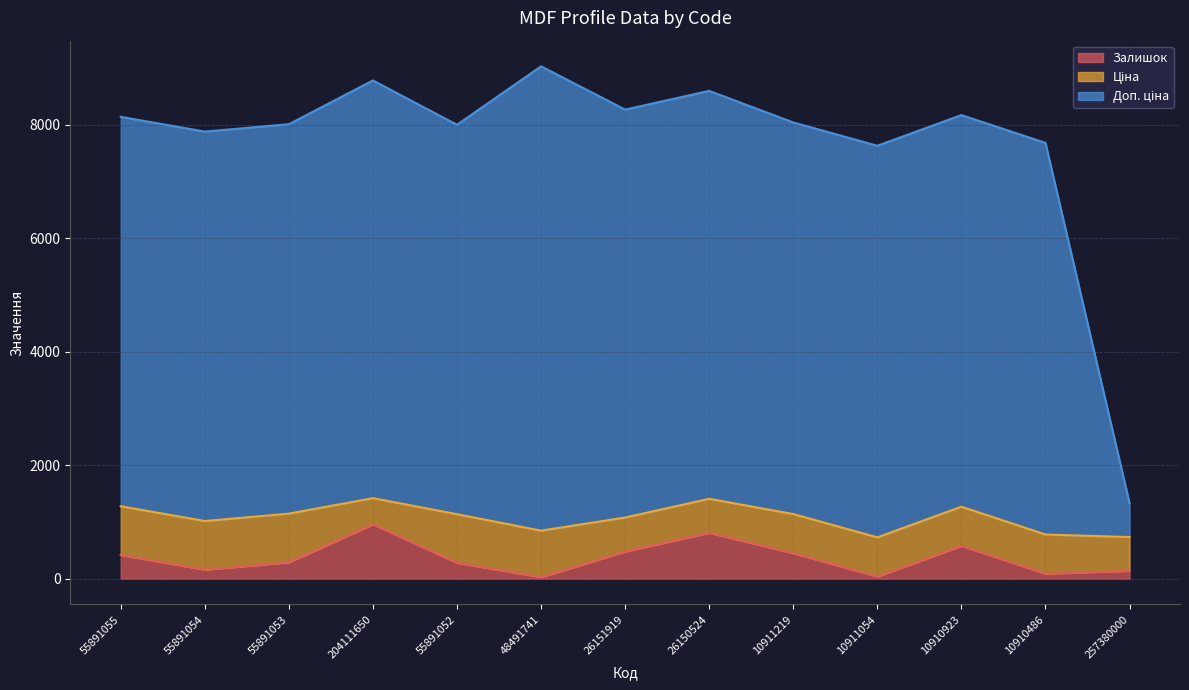

The Доп. ціна series shows 14105.9 at 55891053. True or false?

False